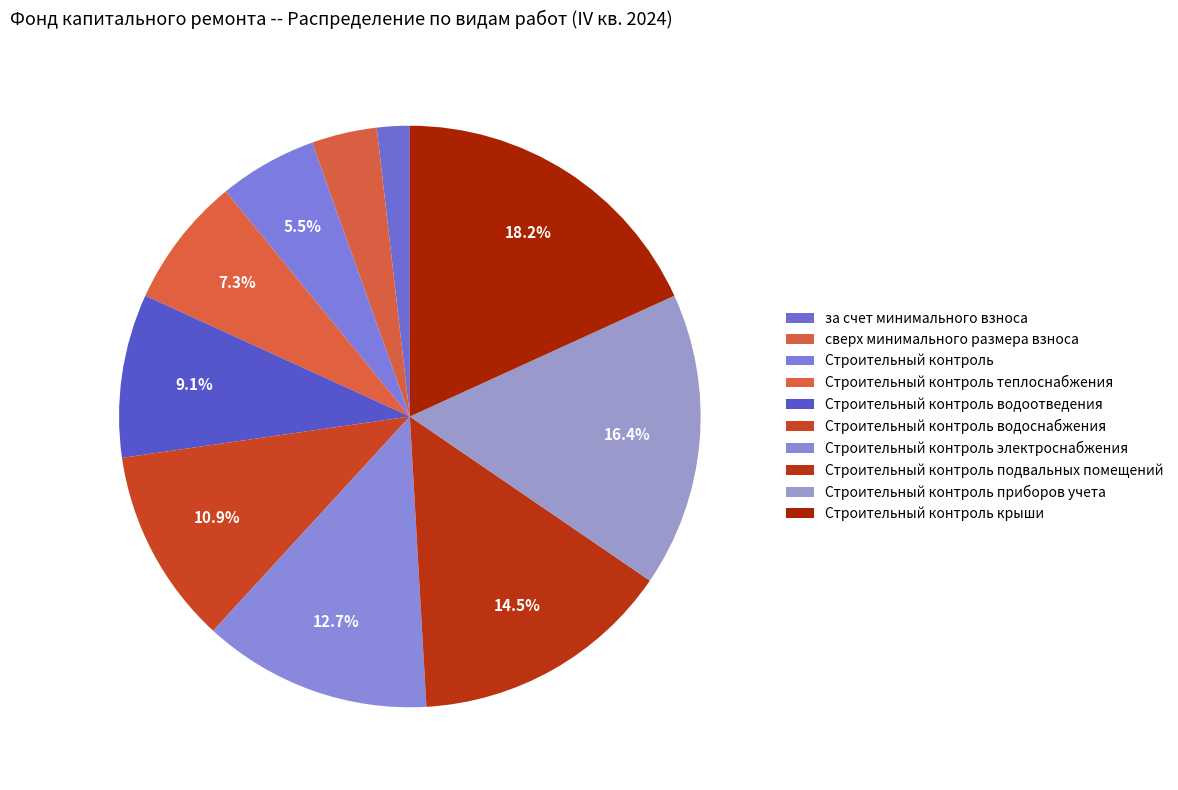

Does Строительный контроль электроснабжения represent more than half of the total?

No